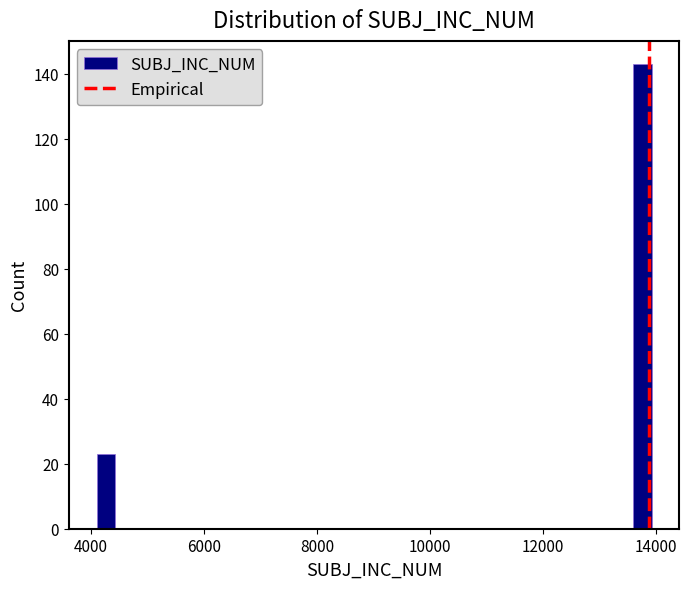

Around what value on the x-axis is the tallest bar? Give the approximate position of its centre, as read against the axis.

13800